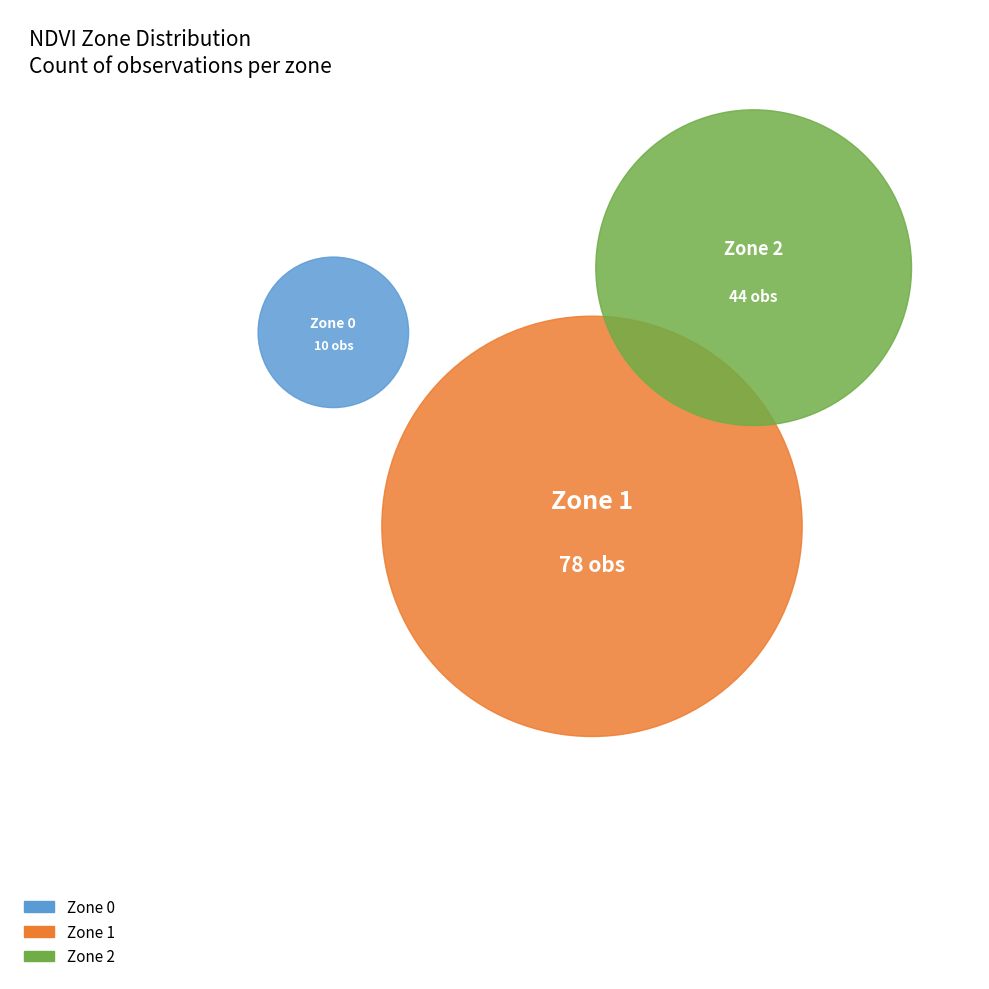

The Zone 1 slice represents 59% of the pie. True or false?

True